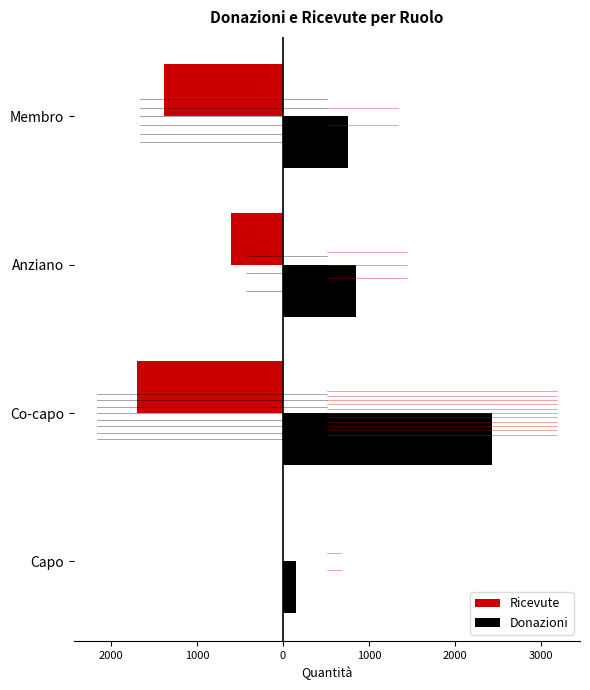

What are all the series names shown in the legend?

Ricevute, Donazioni